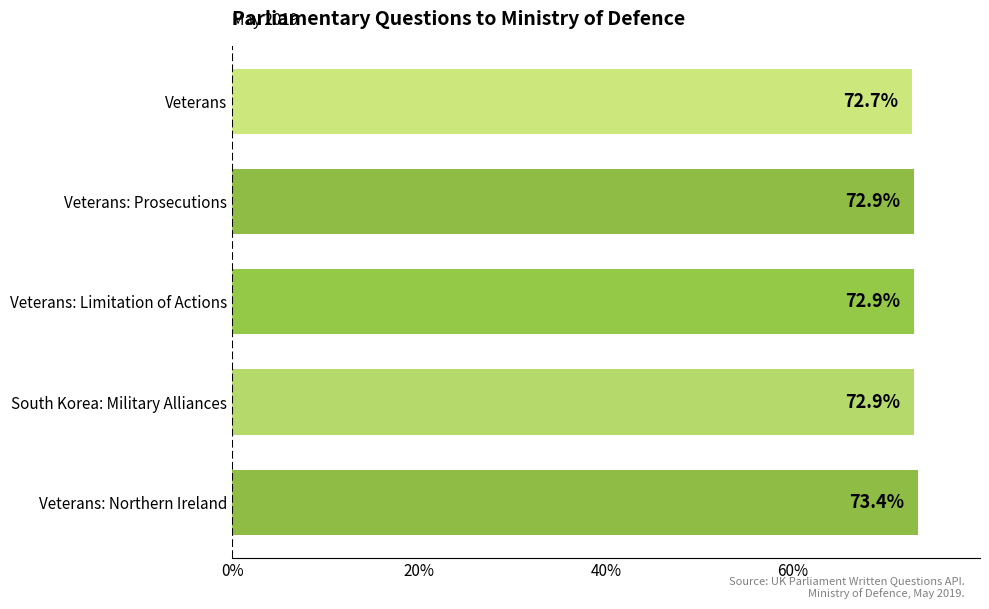

Reading top to bottom, transcribe all the data shown in this chart.

72.7	72.9	72.9	72.9	73.4